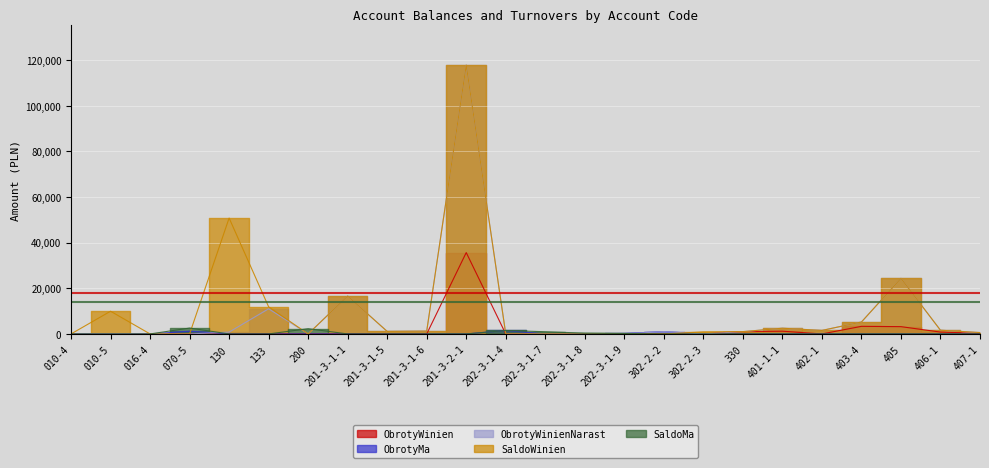

What is the label of the 14th point from the left?

202-3-1-8